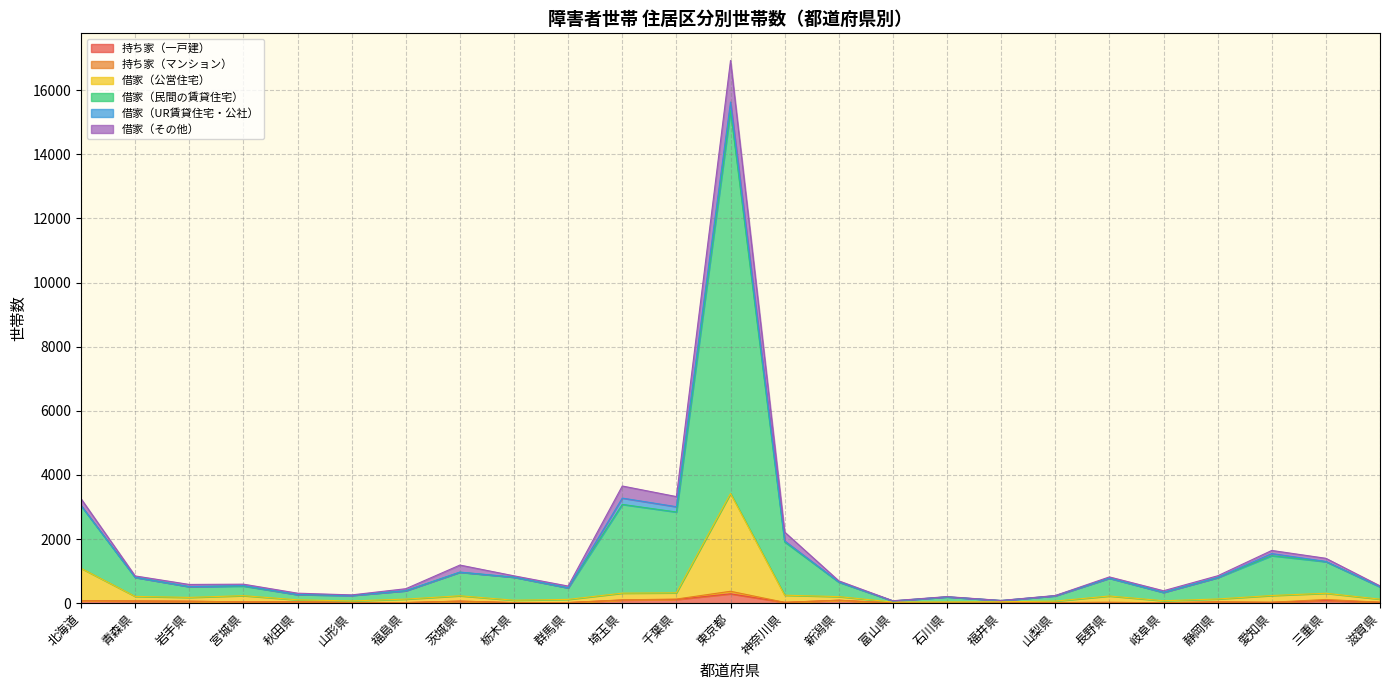

What is the difference between the highest and lowest values at 福井県?

80